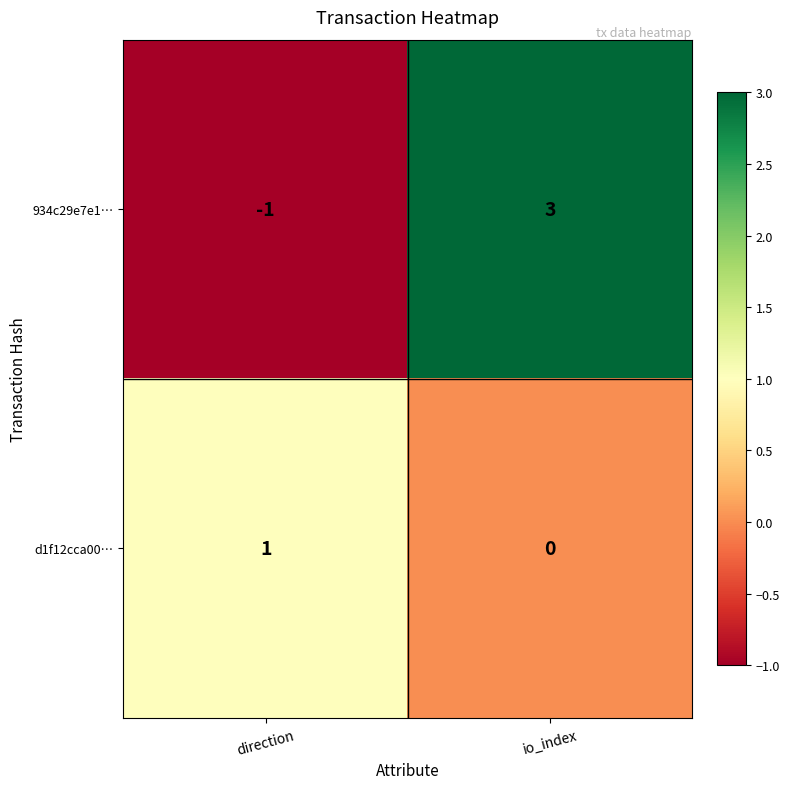

Is it true that d1f12cca00… equals 0 at io_index?

True